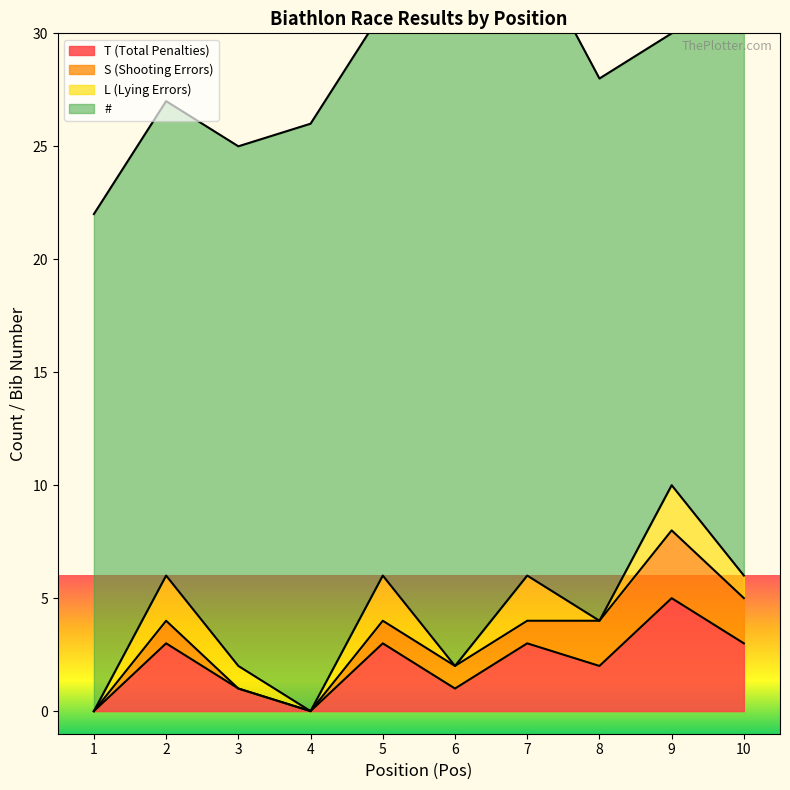

What is the average value of the # series?

24